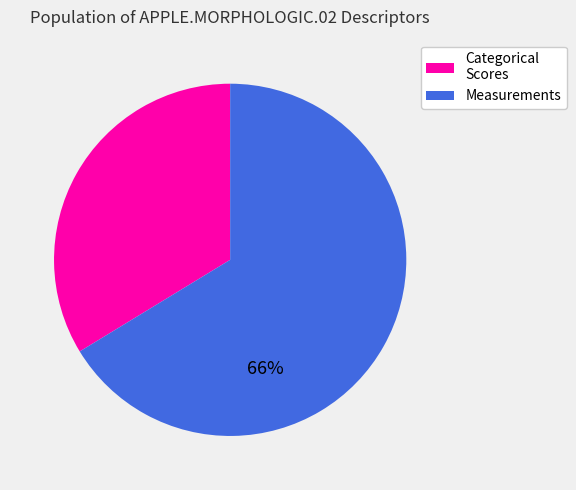

Does any single category account for the majority?

Yes